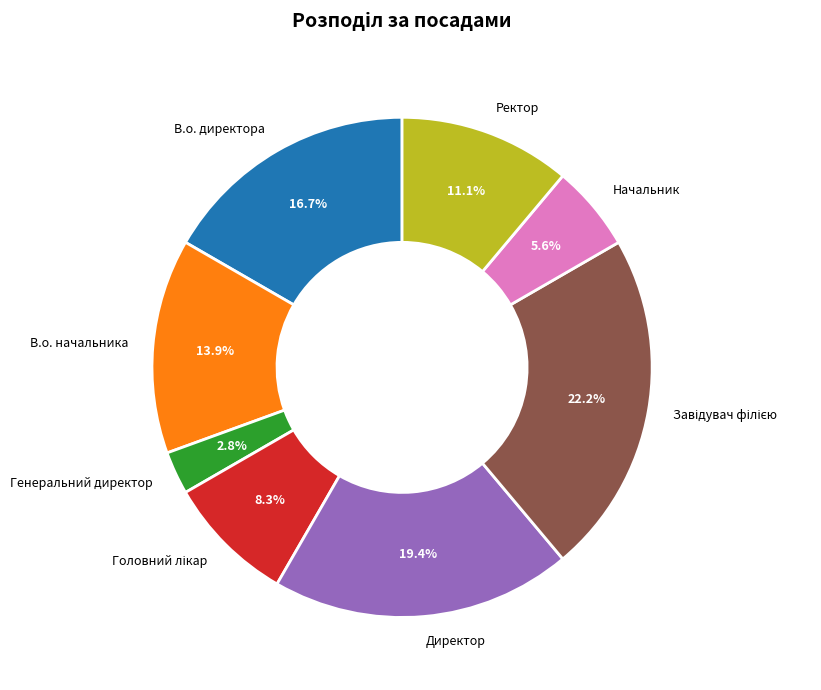

Is there a majority slice in this chart?

No